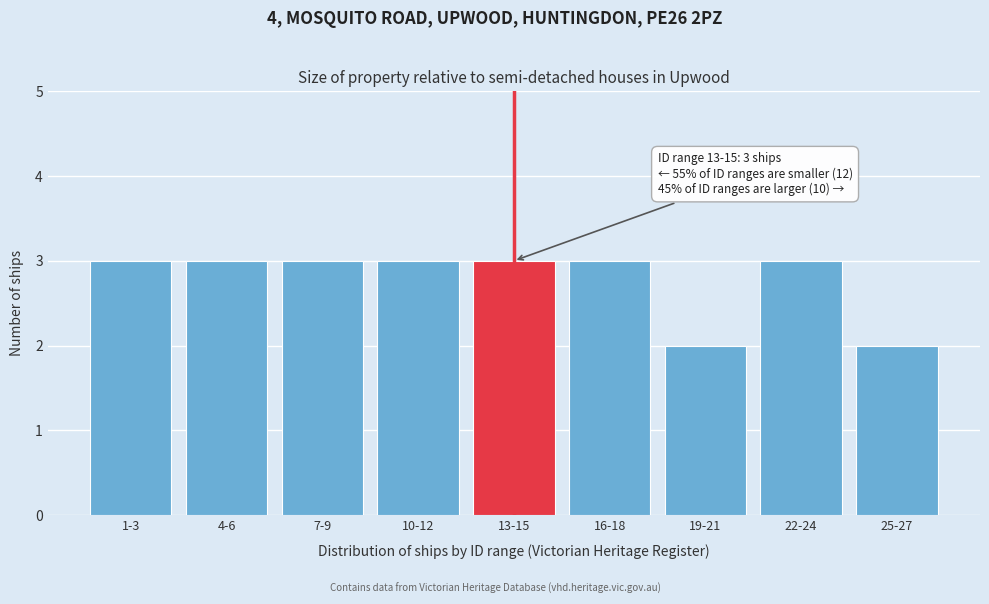

Reading left to right, list all the values displayed in this chart.

1-3=3	4-6=3	7-9=3	10-12=3	13-15=3	16-18=3	19-21=2	22-24=3	25-27=2